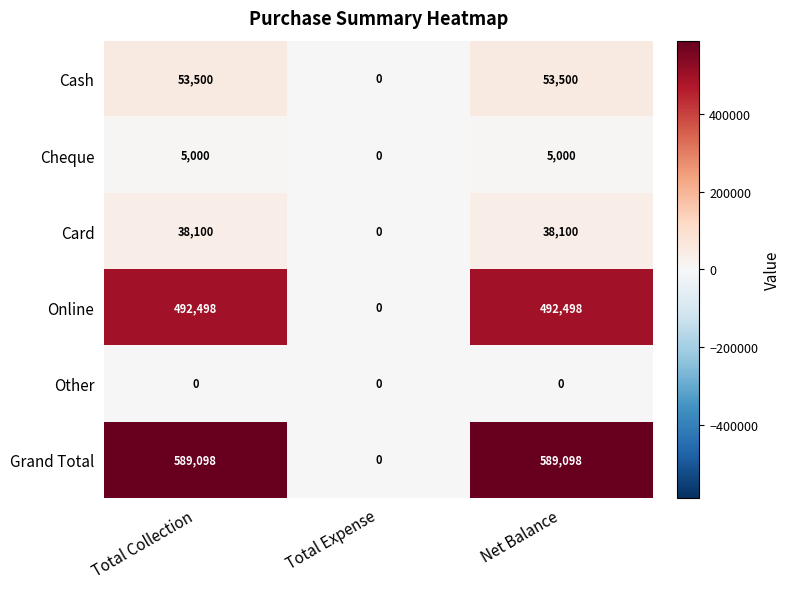

Reading right to left, what are all the values shown in this chart?

Cash: Net Balance=53500	Total Expense=0	Total Collection=53500
Cheque: Net Balance=5000	Total Expense=0	Total Collection=5000
Card: Net Balance=38100	Total Expense=0	Total Collection=38100
Online: Net Balance=492498	Total Expense=0	Total Collection=492498
Other: Net Balance=0	Total Expense=0	Total Collection=0
Grand Total: Net Balance=589098	Total Expense=0	Total Collection=589098